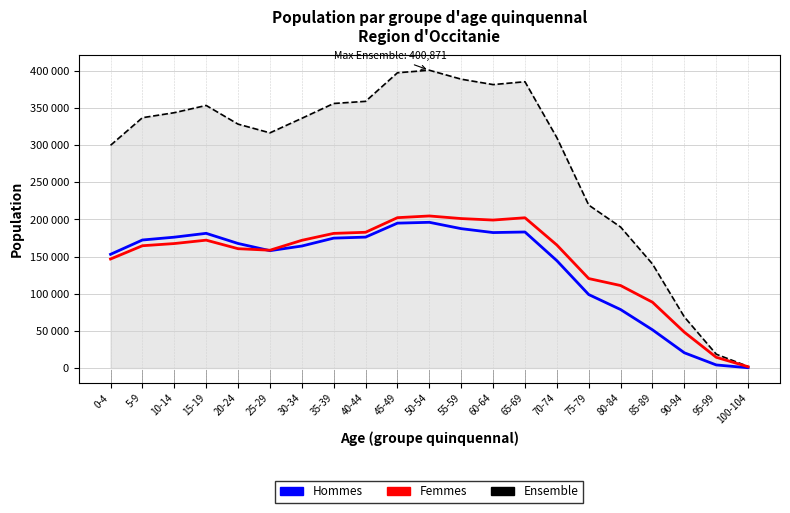

Is the value of Ensemble at 20-24 greater than the value of Hommes at 40-44?

Yes